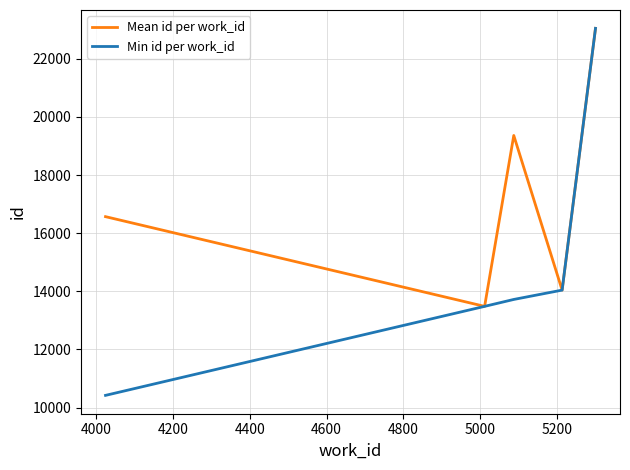

Which series has the widest spread of values?

Min id per work_id